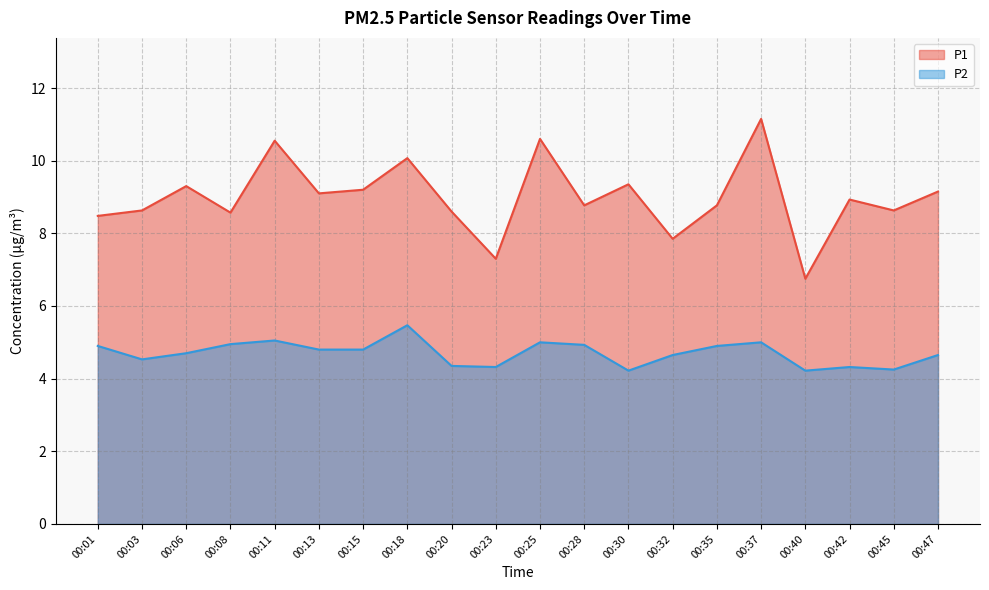

Does the chart display data point markers on the line(s)?

No